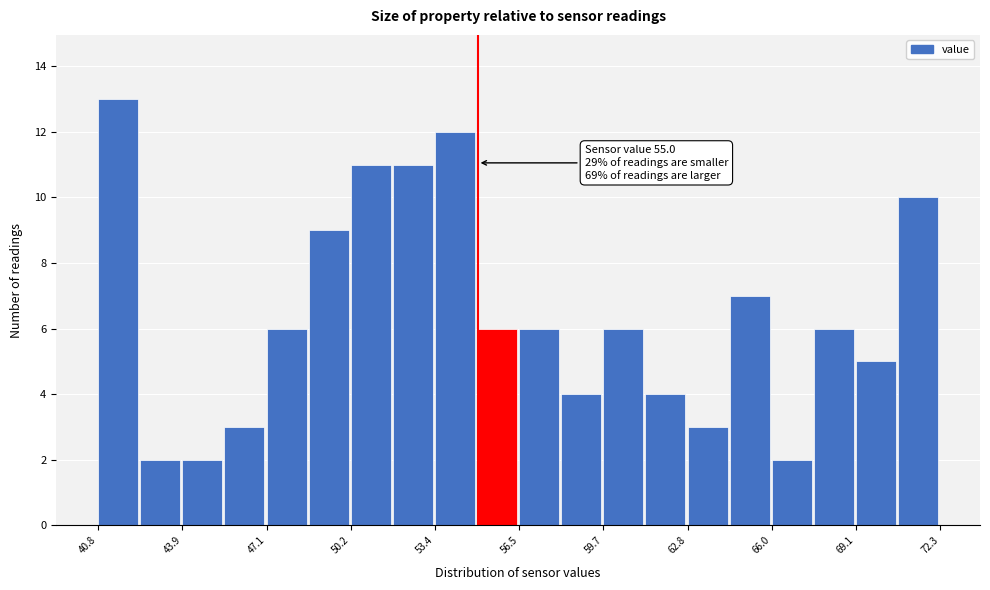

Read against the x-axis, roughly where is the centre of the tallest bar?

41.5